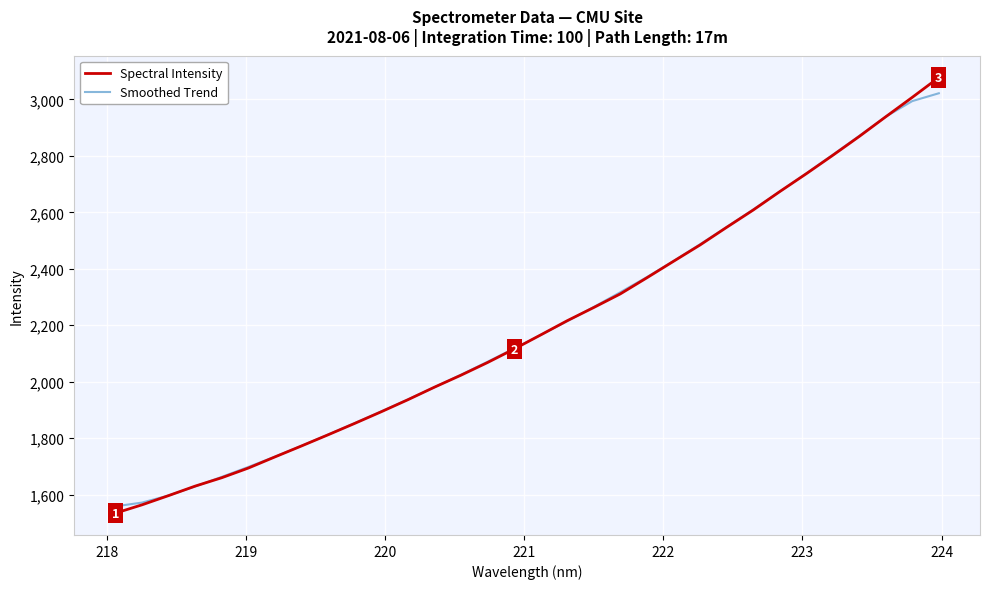

Which series has the widest spread of values?

Spectral Intensity